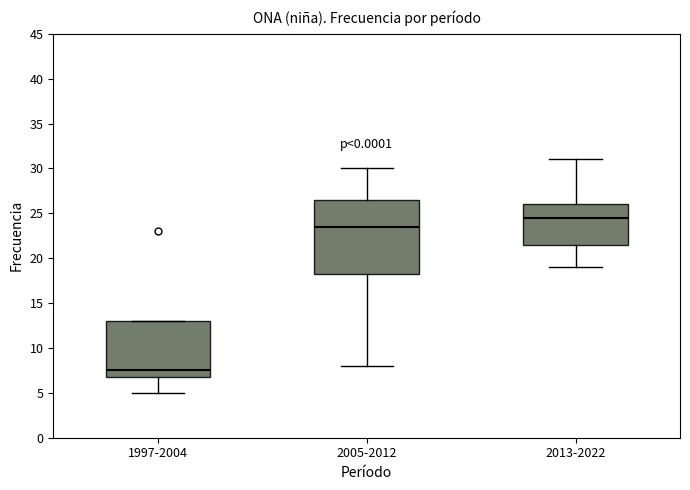

Reading left to right, transcribe this box plot: for each box, give where its median line is, the range the box spans, and where its two whiskers end, as read against the y-axis. The values are not printed on the chart, so give them approximately, as read against the axis.

1997-2004: median 7.5, box 7.0 to 13.0, whiskers 5.0 to 13.0
2005-2012: median 23.5, box 18.5 to 26.5, whiskers 8.0 to 30.0
2013-2022: median 24.5, box 21.5 to 26.0, whiskers 19.0 to 31.0